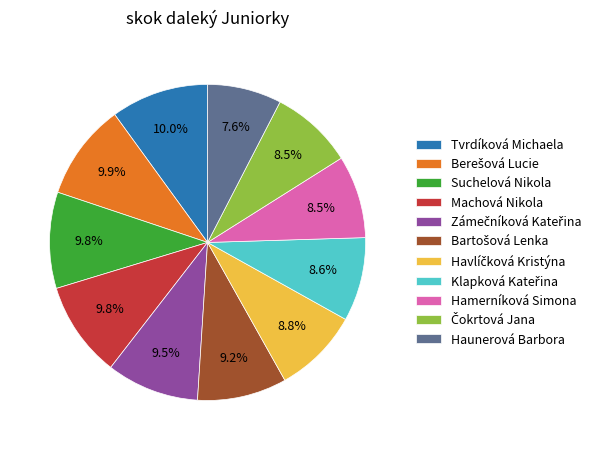

Does Suchelová Nikola account for over 50% of the chart?

No